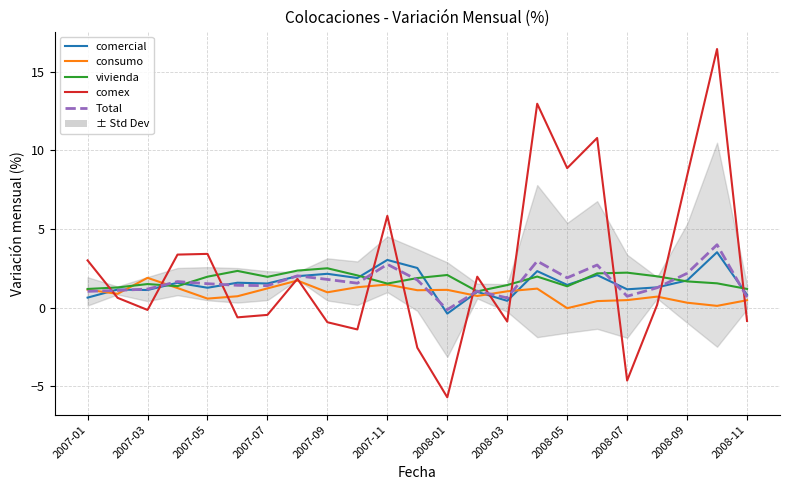

How many values in consumo are above zero?

22